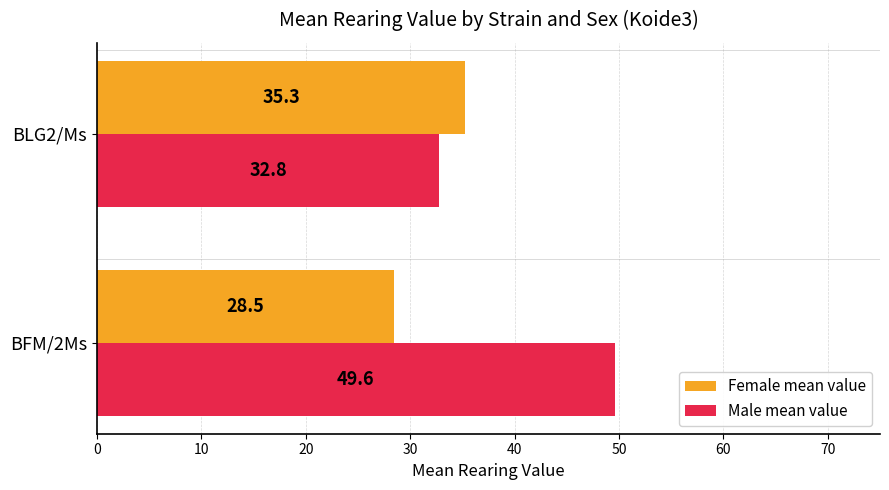

Which series has the widest spread of values?

Male mean value